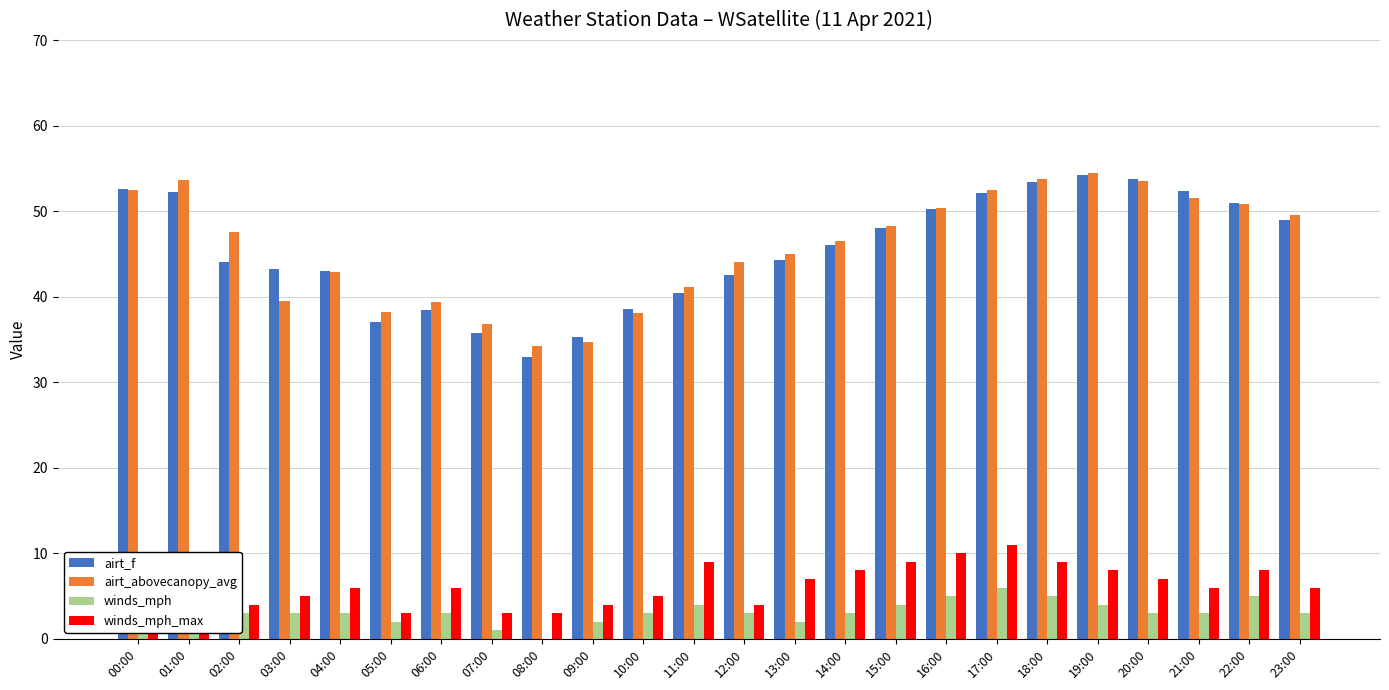

What are all the series names shown in the legend?

airt_f, airt_abovecanopy_avg, winds_mph, winds_mph_max